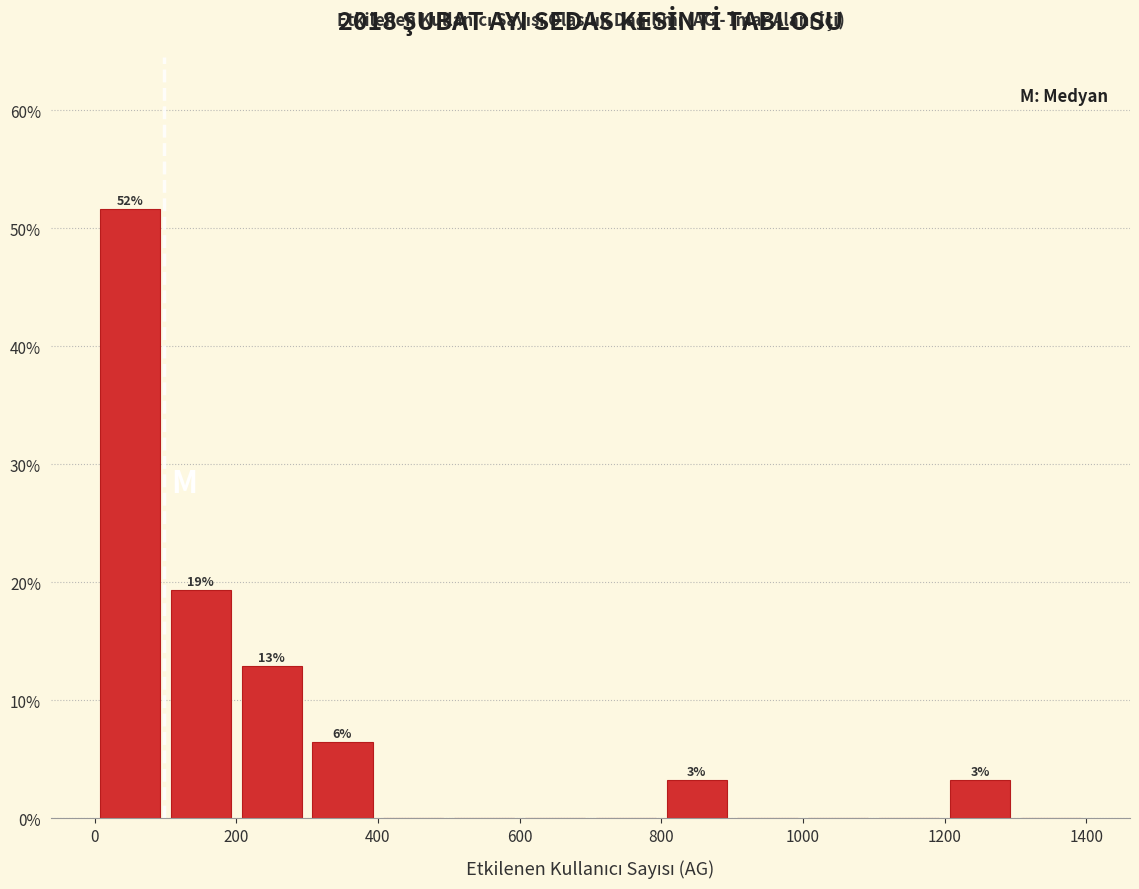

Which range on the x-axis has the tallest bar?

0 to 100